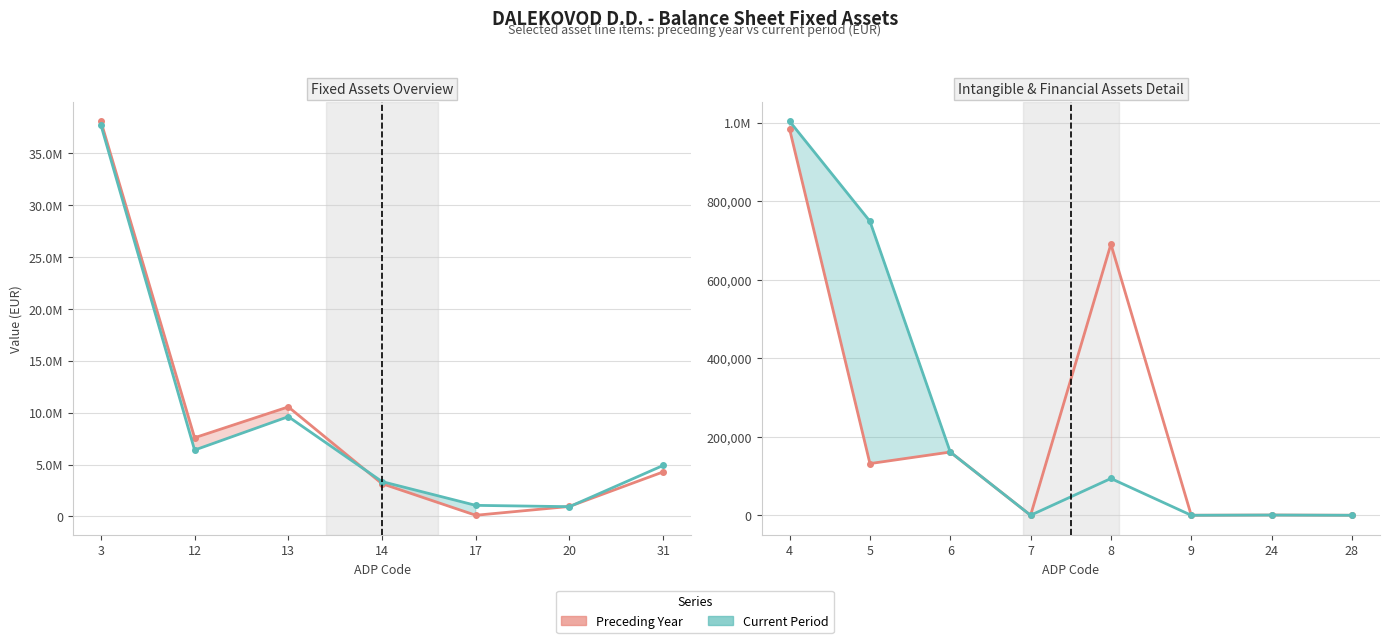

What is the average value of the Preceding Year series?

245796